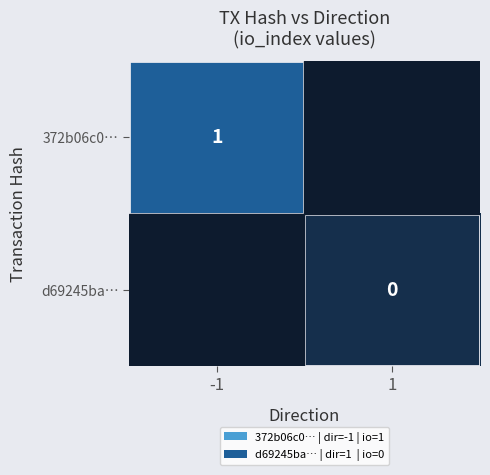

What is the highest value of the 372b06c0… series?

1.0